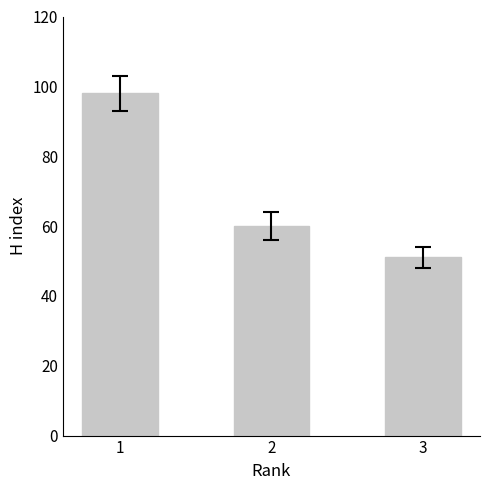

The value at 3 is 51. True or false?

True